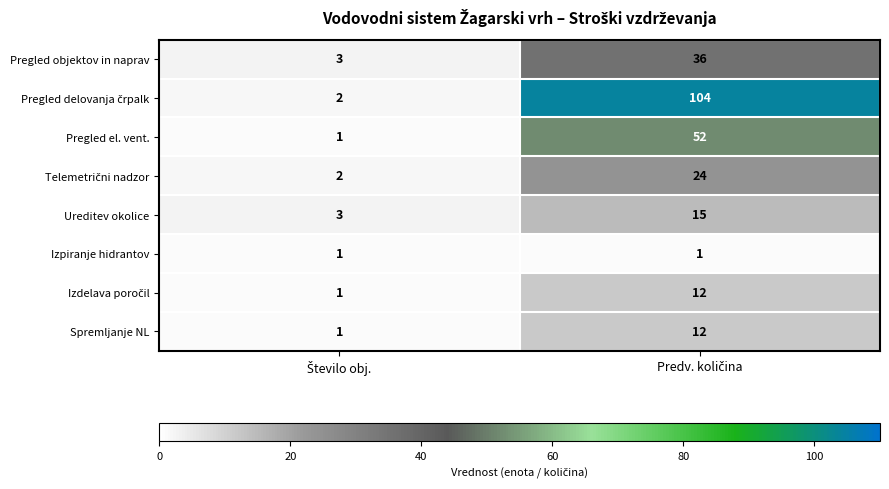

What is the sum of all Pregled objektov in naprav values?

39